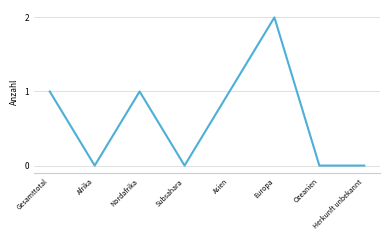

Reading left to right, extract all data points from this chart.

1	0	1	0	1	2	0	0